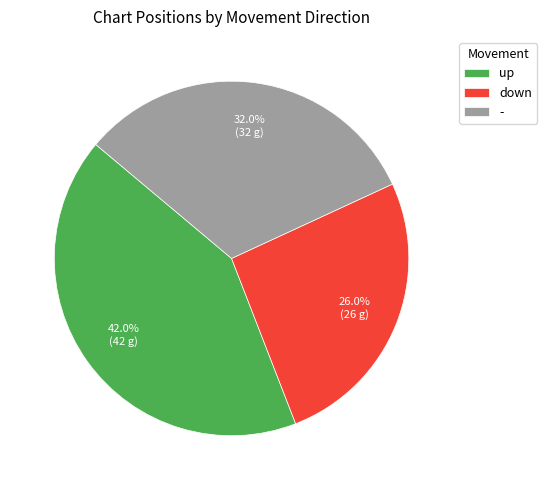

Is there any slice that represents more than half of the pie?

No